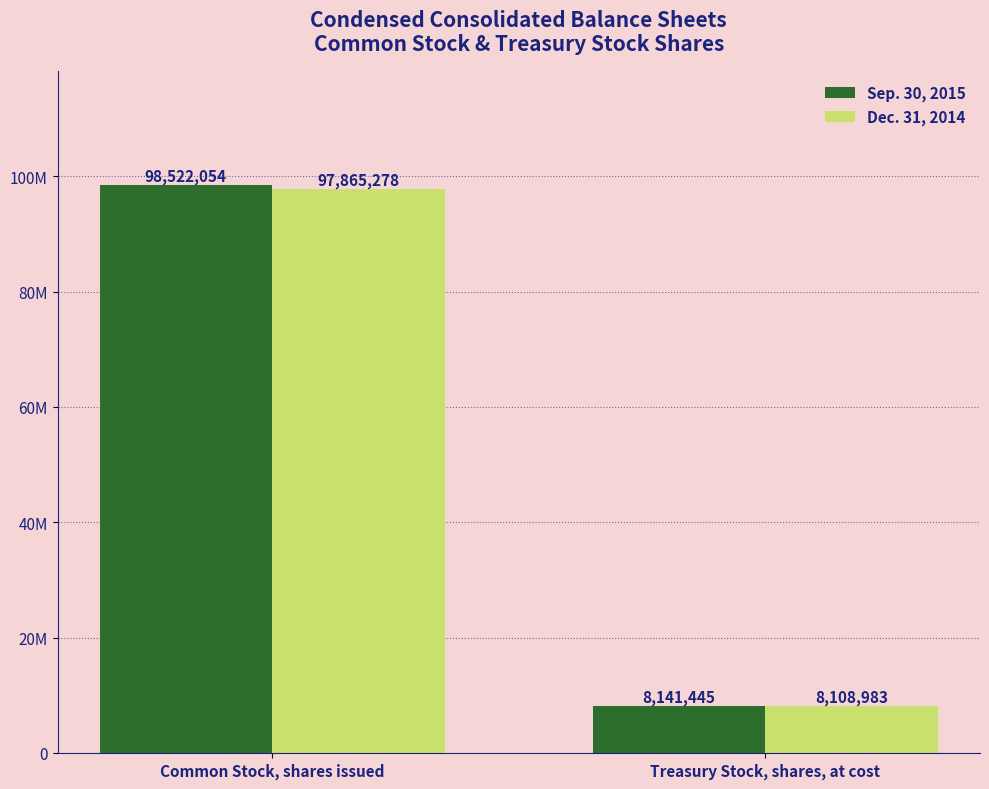

Reading right to left, transcribe all the data shown in this chart.

Sep. 30, 2015: 8141445	98522054
Dec. 31, 2014: 8108983	97865278